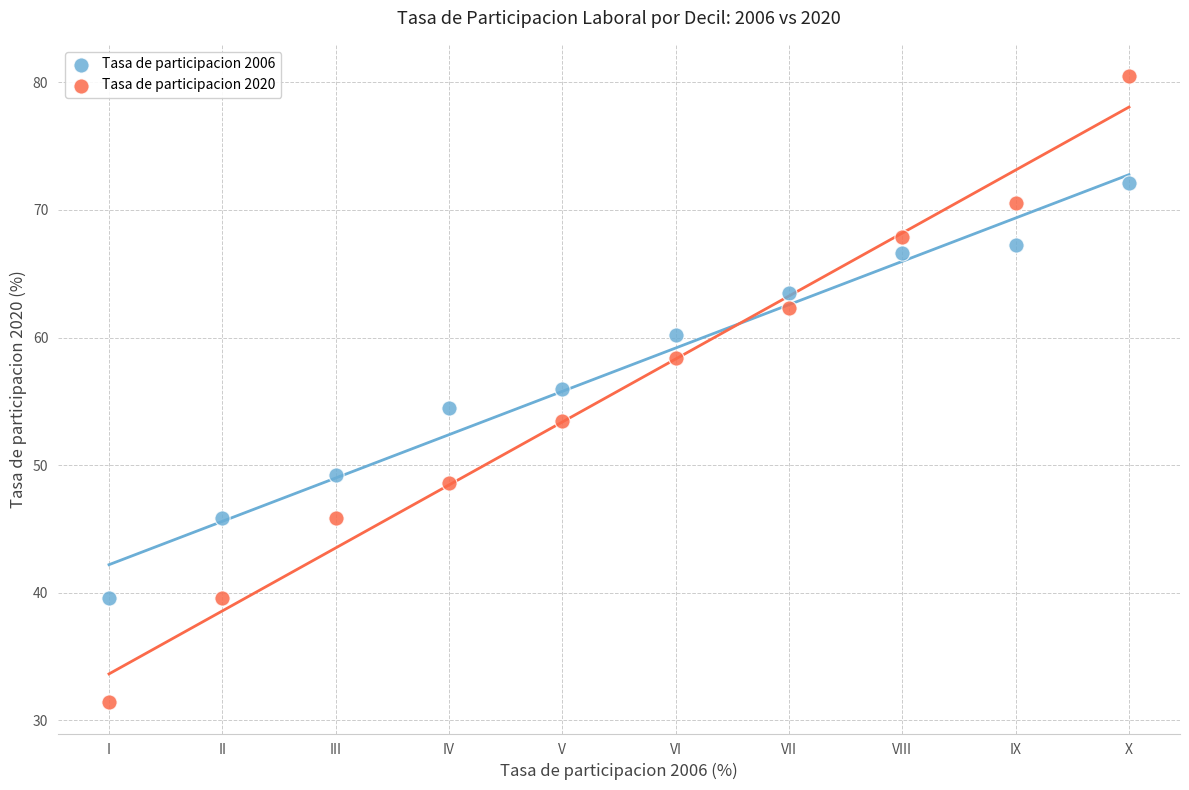

Across all data points, what is the range of Y values (max minus min)?

49.1